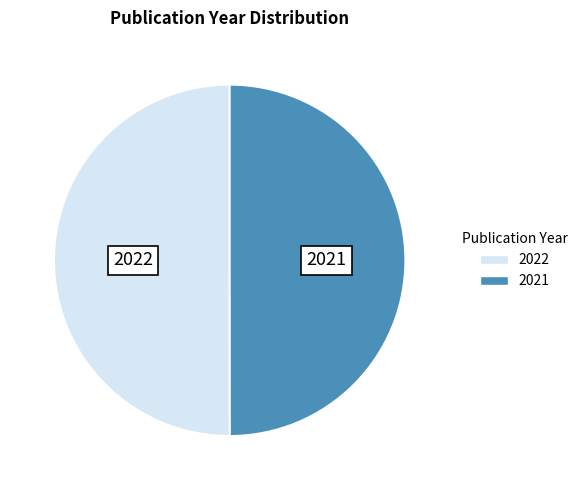

Is the sum of 2021 and 2022 greater than half?

Yes